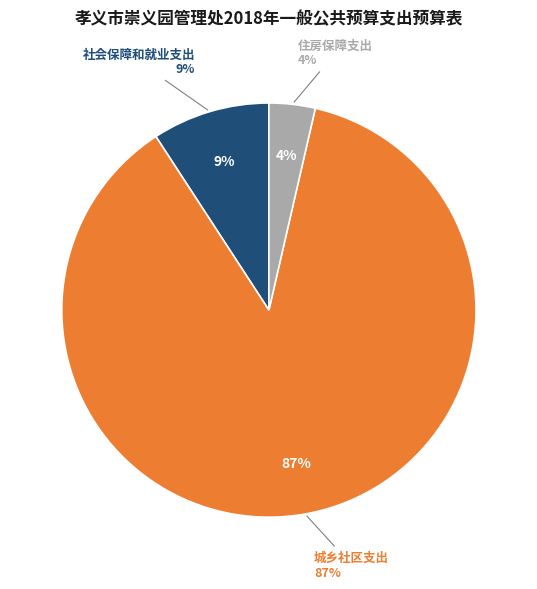

Count the number of slices in the pie.

3